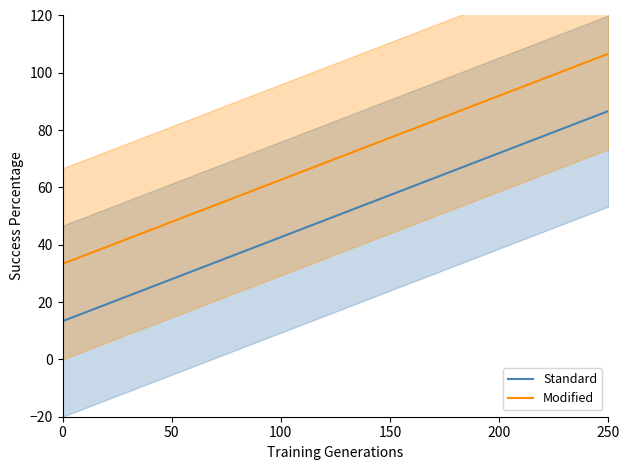

Is it true that Standard equals 129.4 at 250?

False